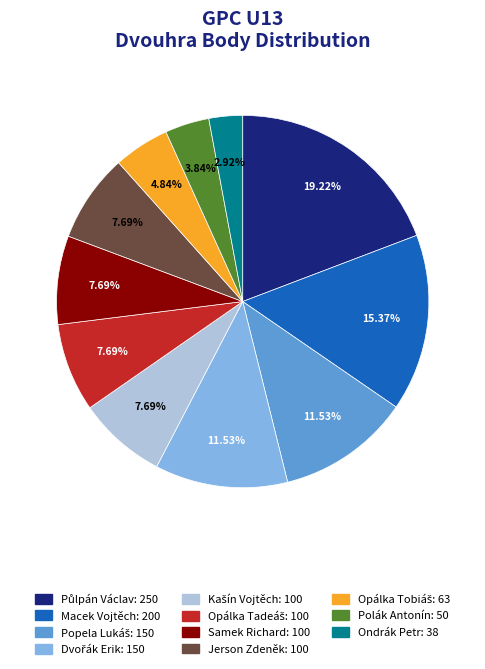

How many segments does this pie chart have?

11